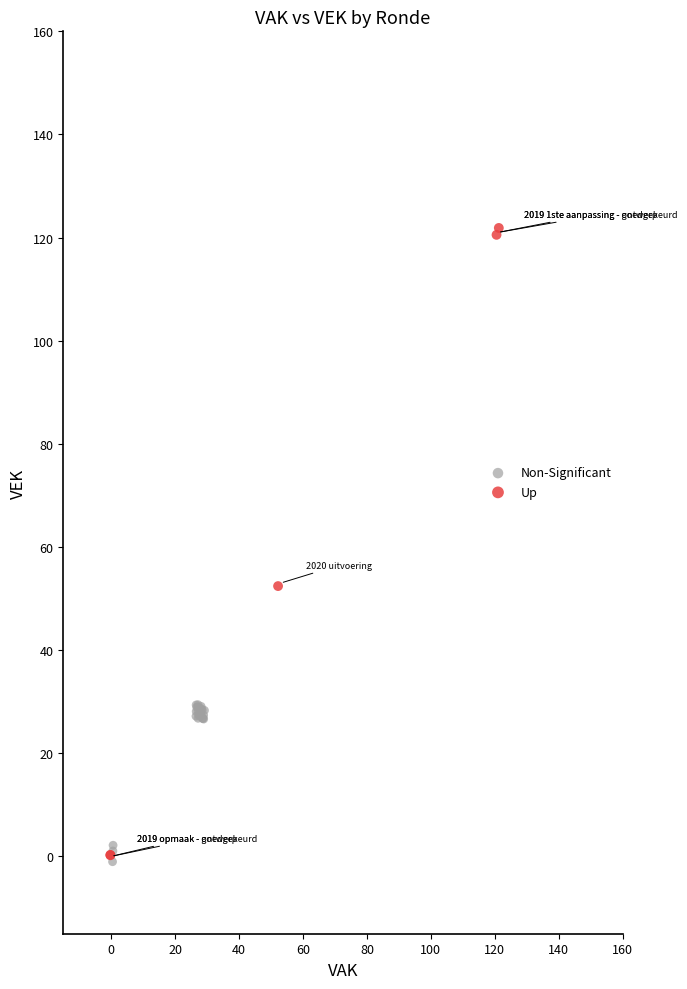

Which series contains the highest Y value?

Up